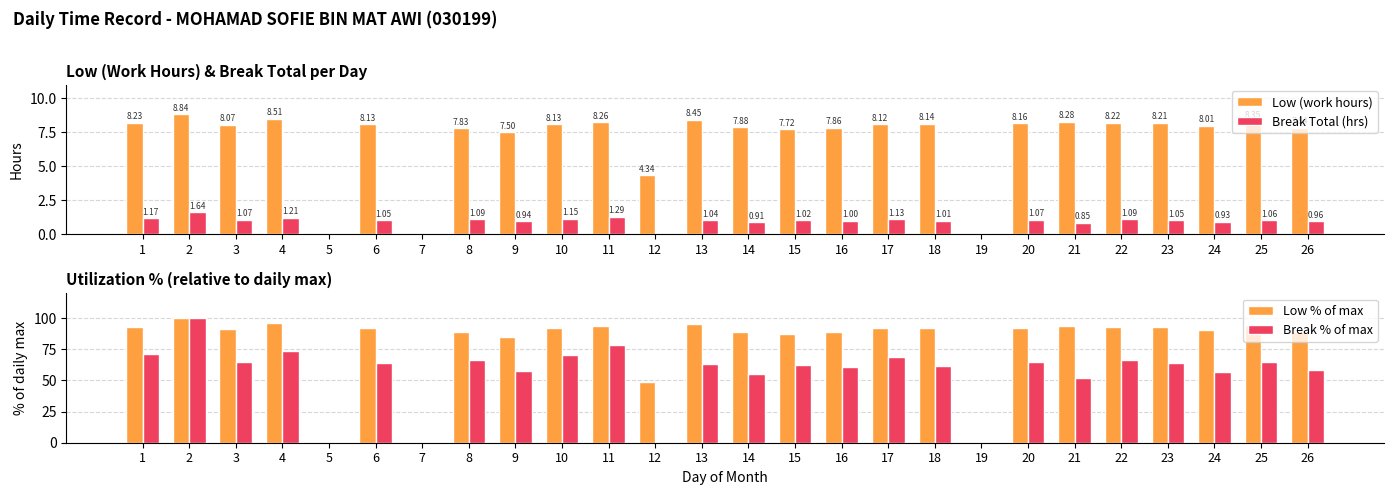

Rank the categories by Break Total (hrs) value from highest to lowest.

2, 11, 4, 1, 10, 17, 8, 22, 3, 20, 25, 6, 23, 13, 15, 18, 16, 26, 9, 24, 14, 21, 5, 7, 12, 19